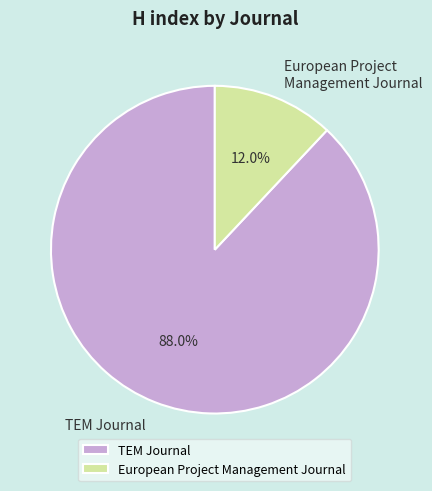

How many segments does this pie chart have?

2